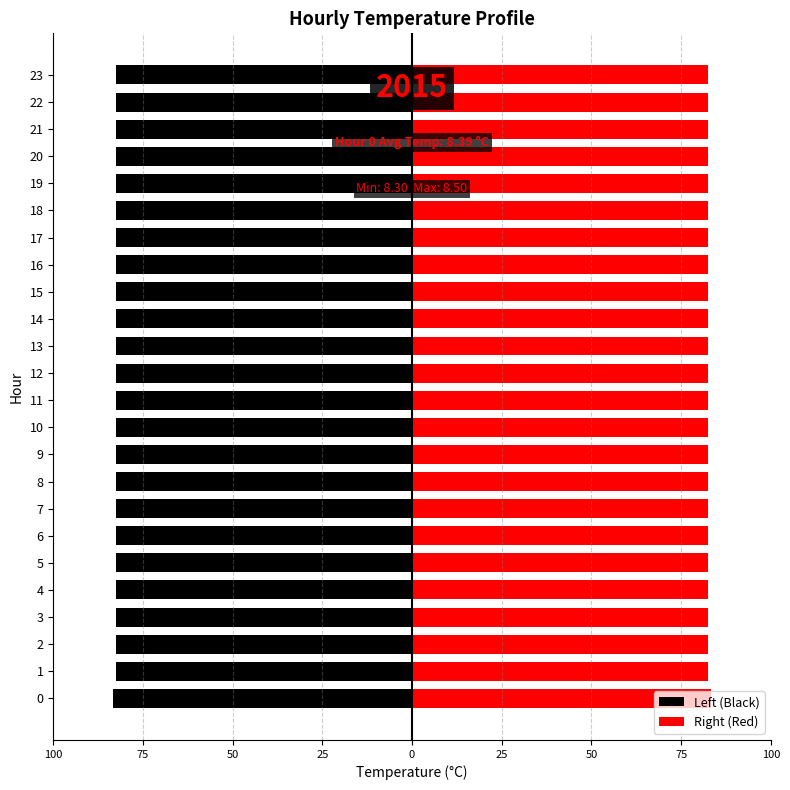

Which series changed the most between 14 and 23?

Left (Black)